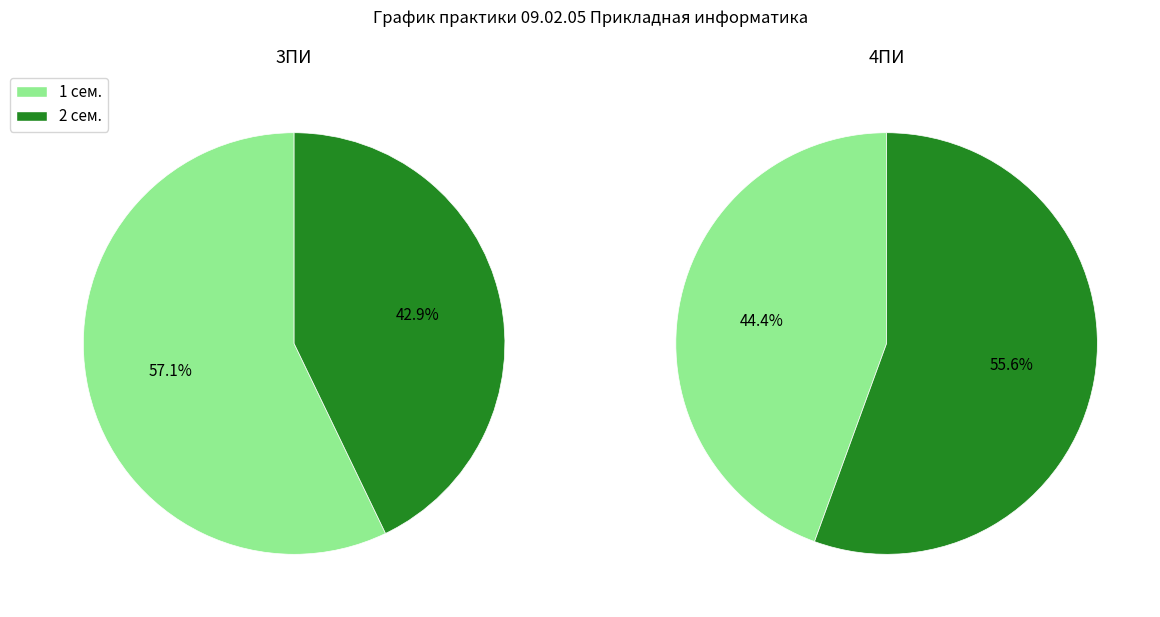

What is the difference between the highest and lowest values at ПП.04 (4ПИ)?

36